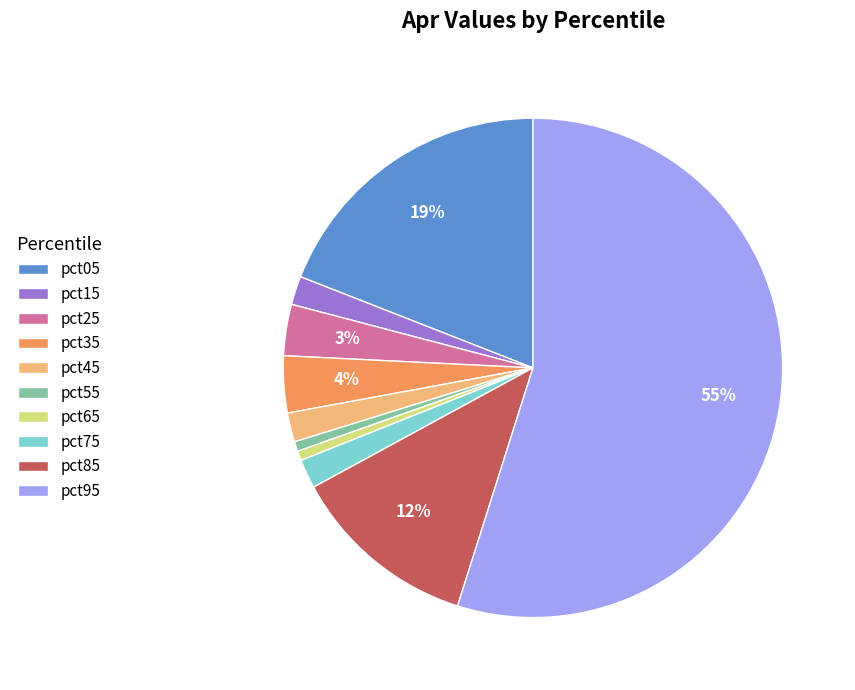

Is there a majority slice in this chart?

Yes